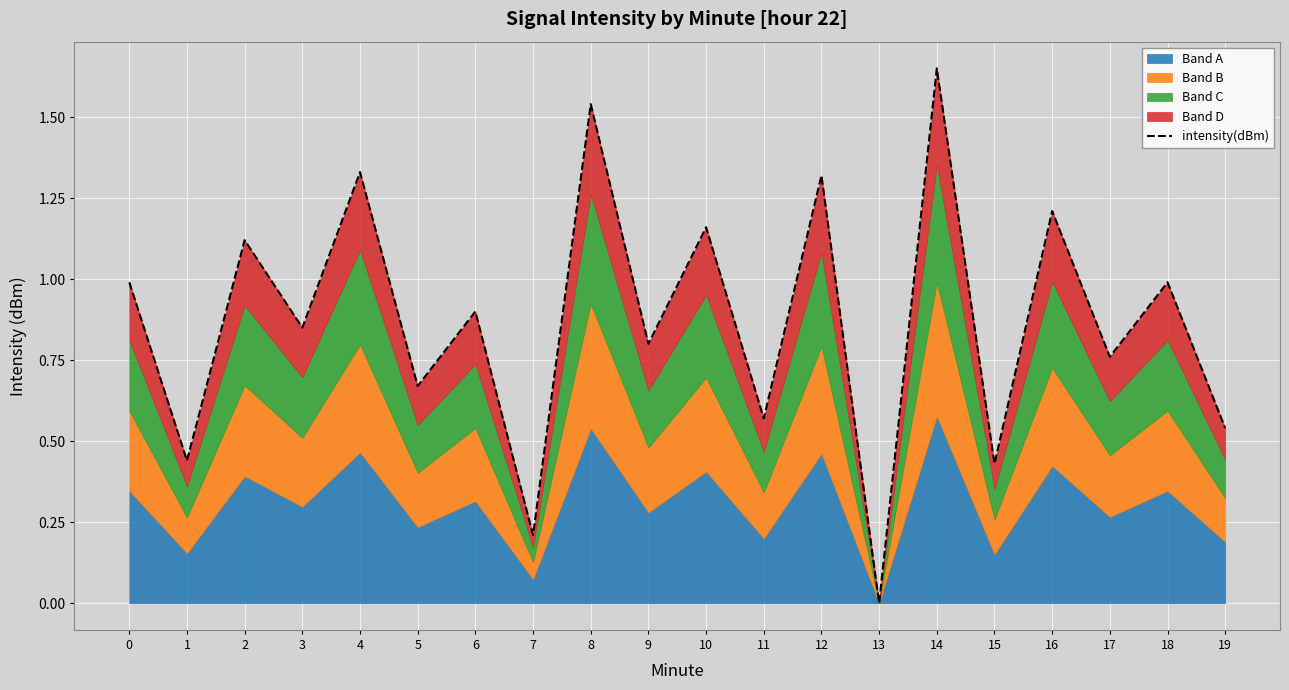

Rank the categories by value from highest to lowest.

14, 8, 4, 12, 16, 10, 2, 0, 18, 6, 3, 9, 17, 5, 11, 19, 1, 15, 7, 13